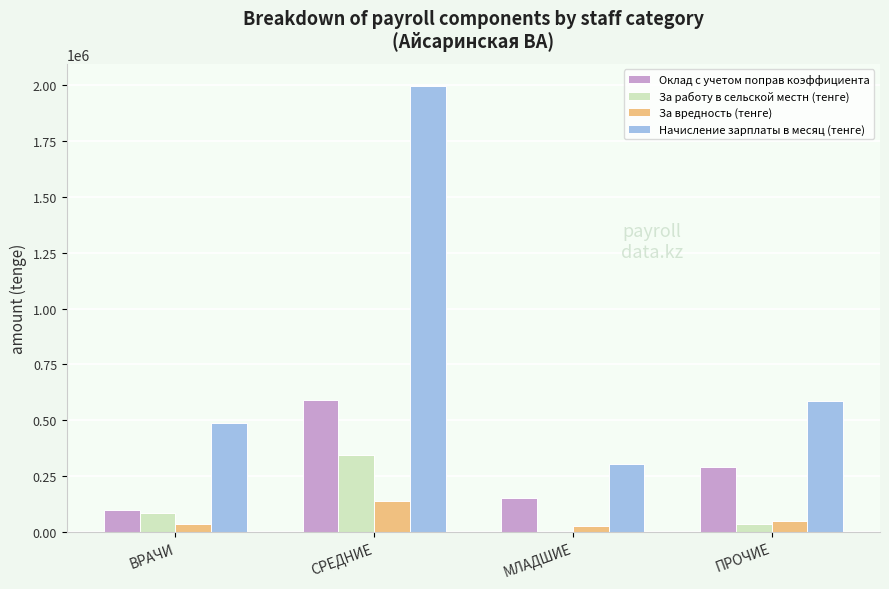

Is it true that Оклад с учетом поправ коэффициента equals 153963.9 at МЛАДШИЕ?

True